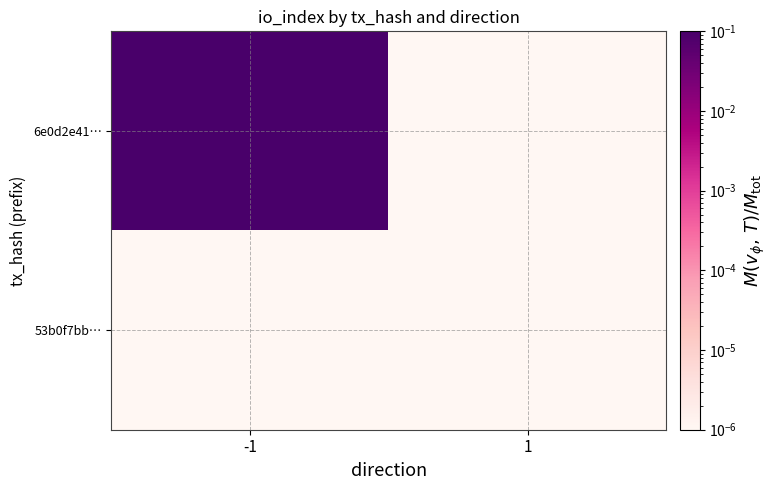

Which category has the lowest value across all series?

1